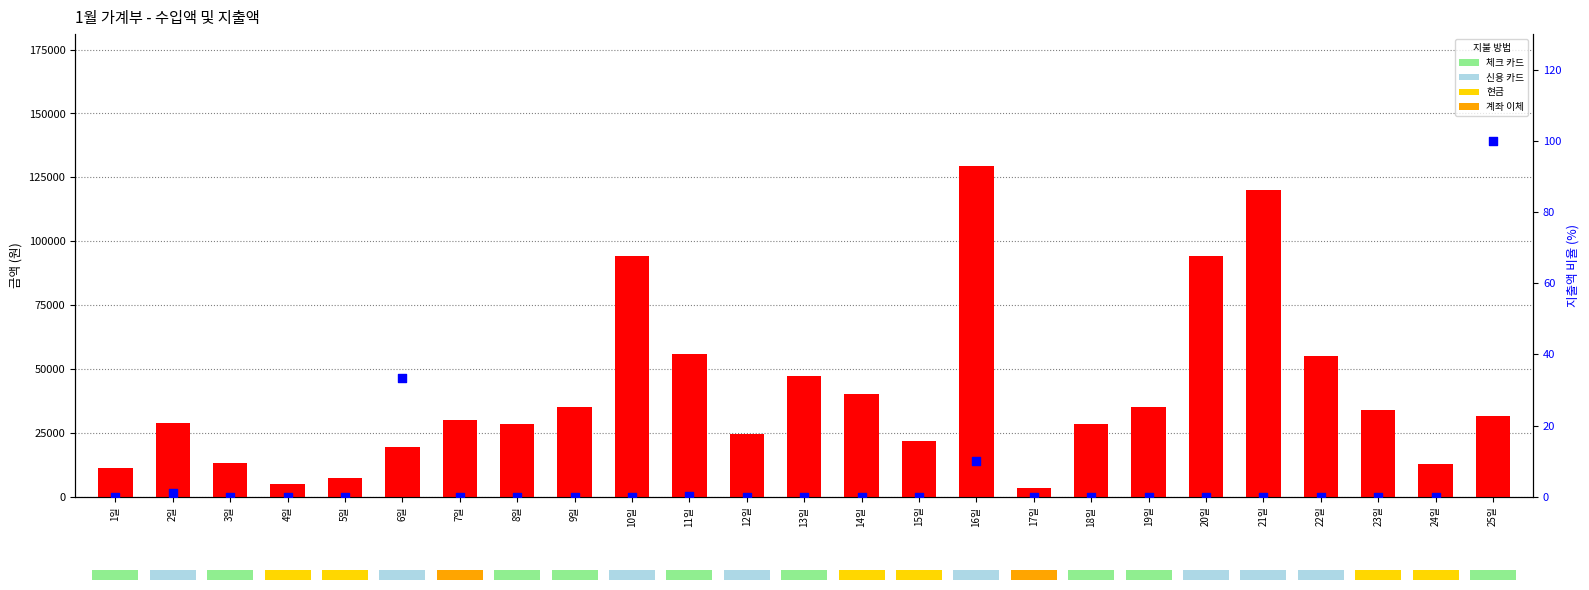

What is the total value across all series at 22일?

55000.0